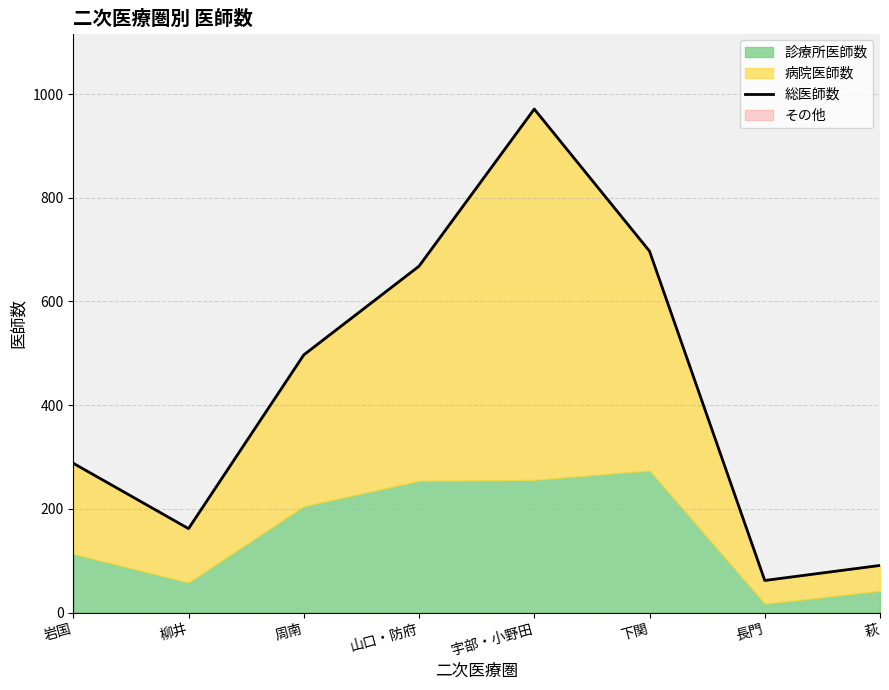

Reading left to right, transcribe all the data shown in this chart.

岩国=288	柳井=162	周南=497	山口・防府=668	宇部・小野田=971	下関=697	長門=62	萩=91